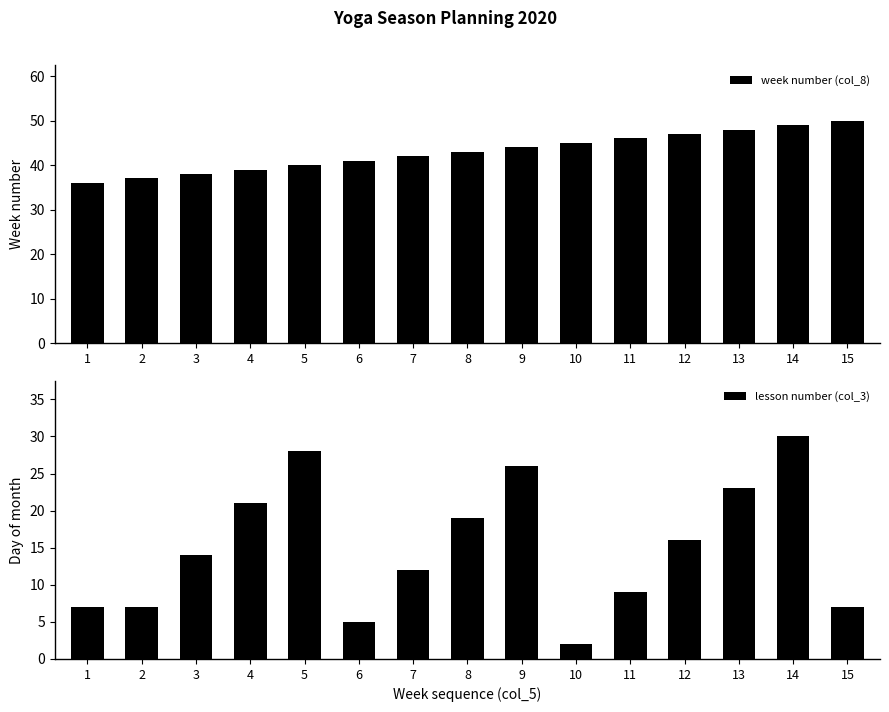

Where does the week number (col_8) series first go above 43?

9